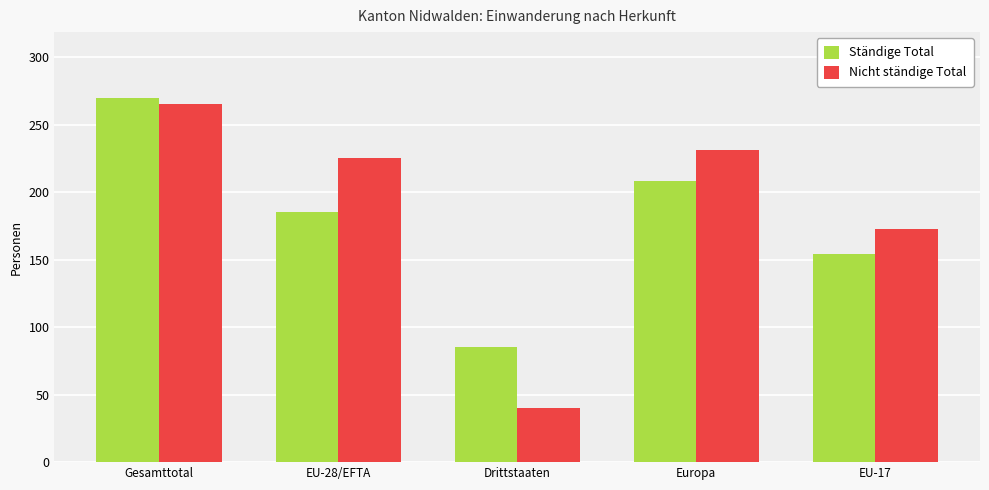

Is the value of Ständige Total at Drittstaaten greater than the value of Nicht ständige Total at Drittstaaten?

Yes